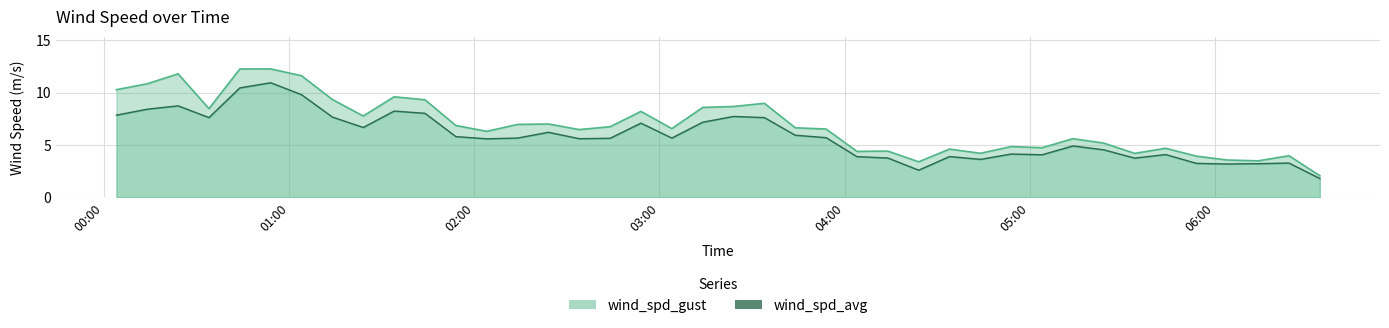

True or false: wind_spd_avg and wind_spd_gust cross at least once.

False